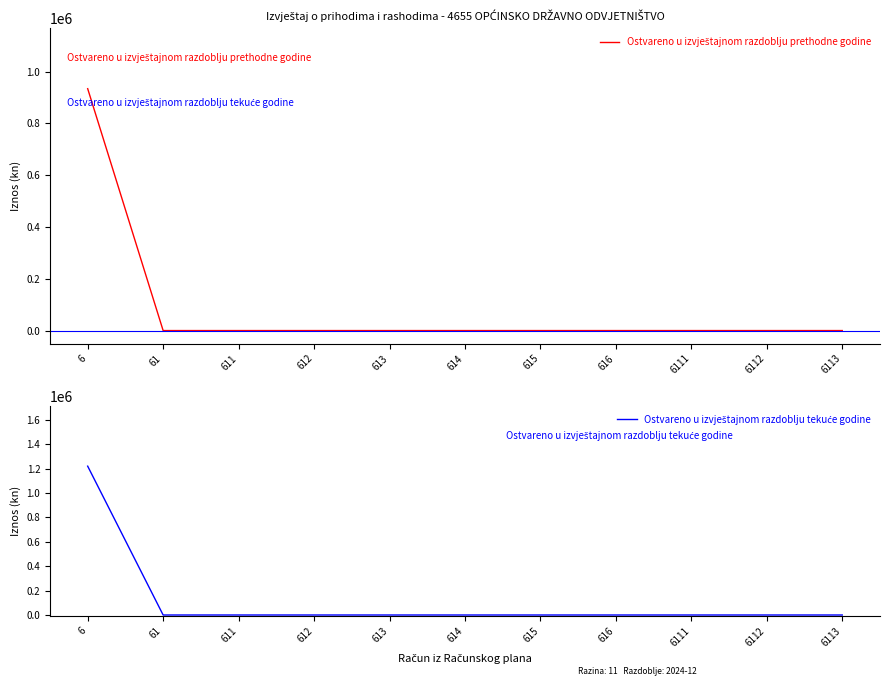

At how many categories does at least one series exceed 903232?

1